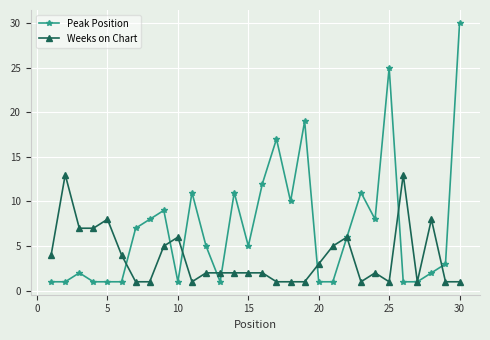

True or false: Peak Position has more than 0 points higher than both neighbors.

True